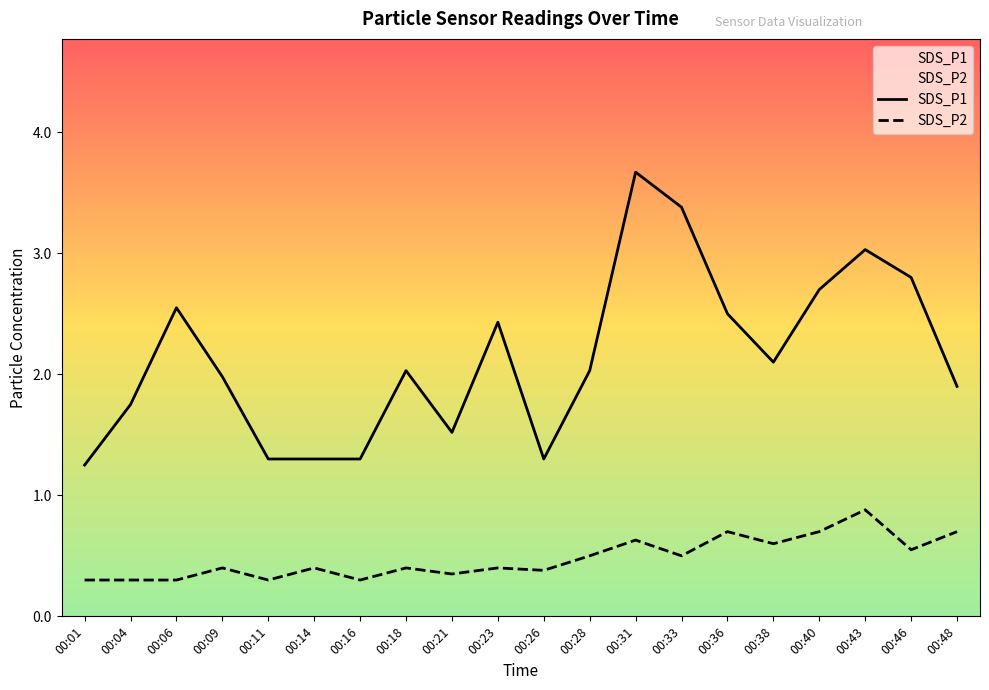

List the labels in order of SDS_P1 value, smallest first.

00:01, 00:11, 00:14, 00:16, 00:26, 00:21, 00:04, 00:48, 00:09, 00:18, 00:28, 00:38, 00:23, 00:36, 00:06, 00:40, 00:46, 00:43, 00:33, 00:31